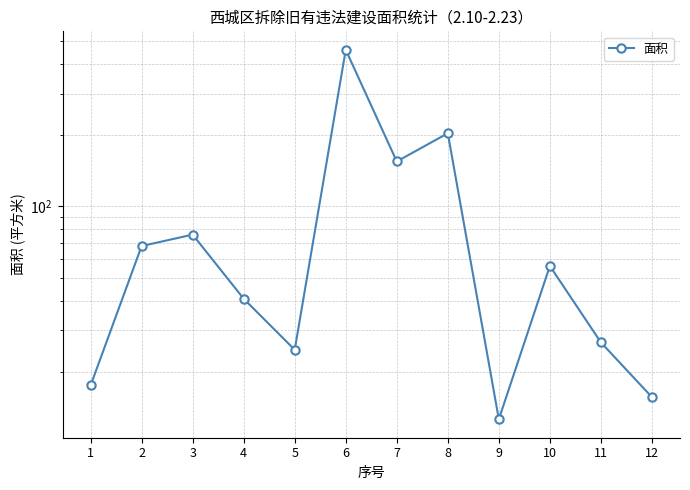

Rank the categories by value from highest to lowest.

6, 8, 7, 3, 2, 10, 4, 11, 5, 1, 12, 9